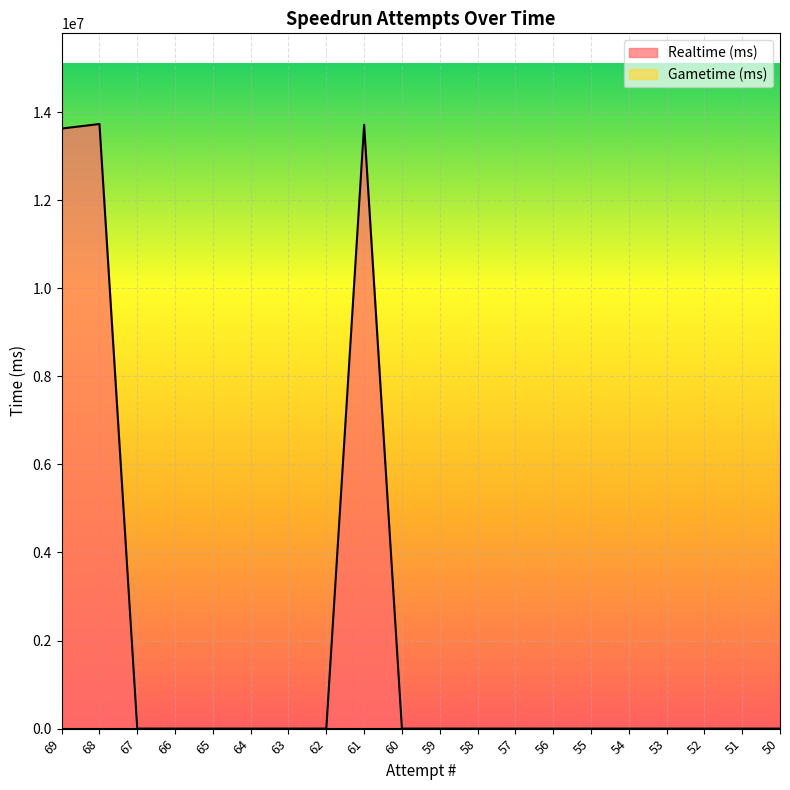

At which label is the value closest to 6863885?

69